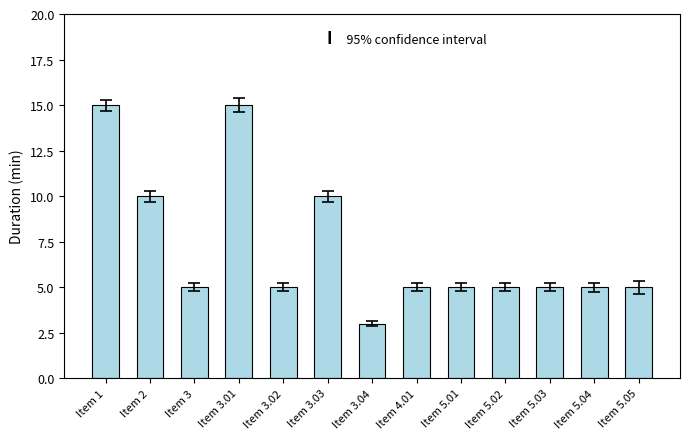

What is the smallest value displayed?

3